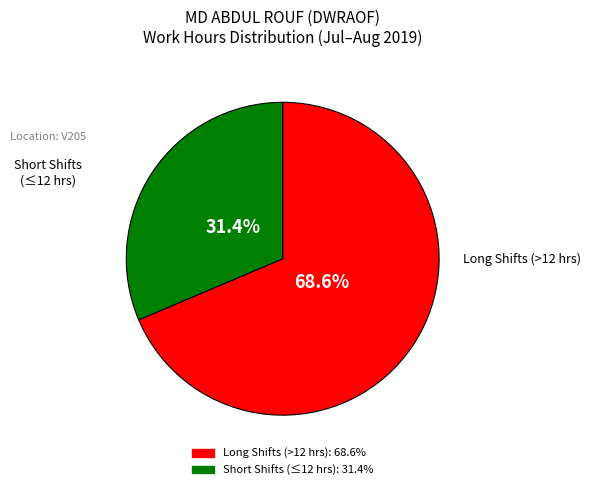

Does any single category account for the majority?

Yes